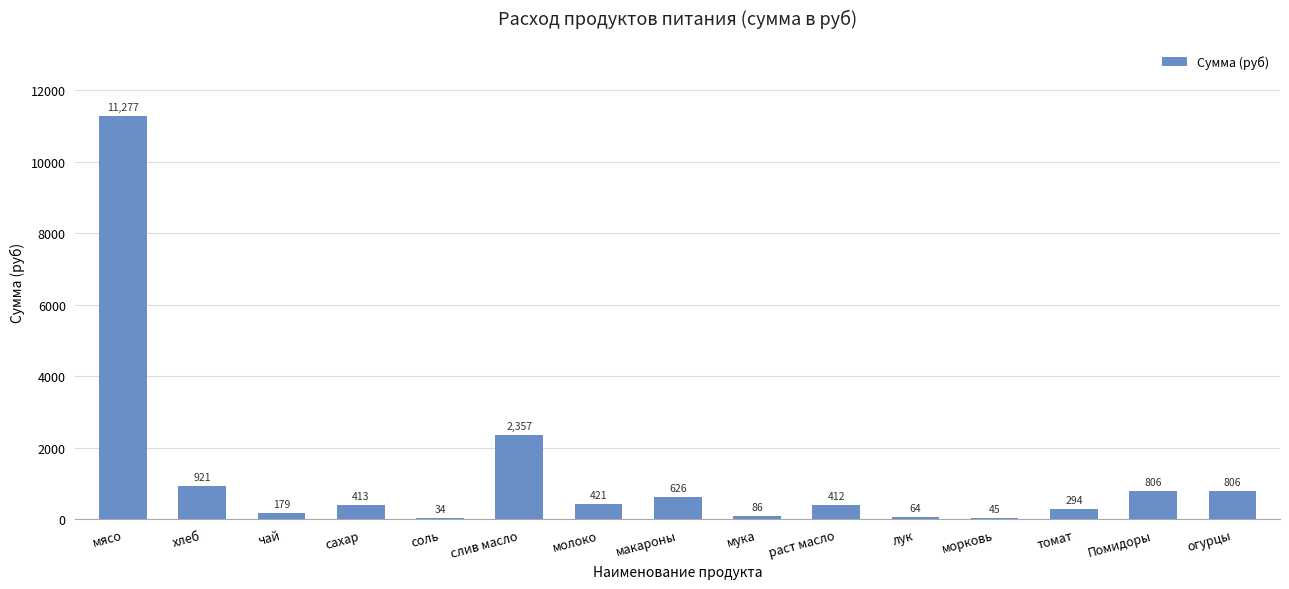

Between Помидоры and хлеб, which is larger?

хлеб